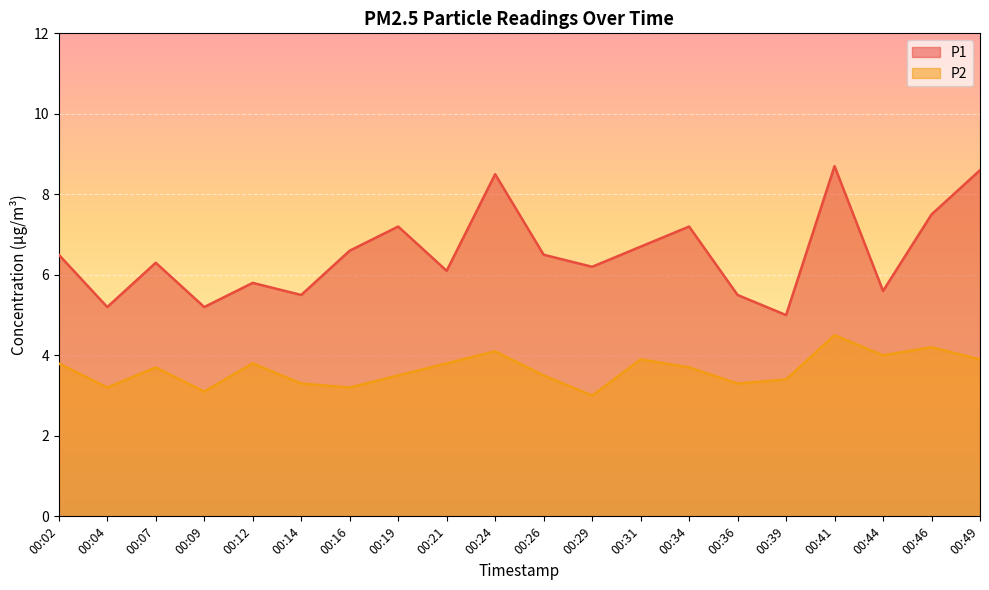

Read the P2 value at 00:21.

3.8